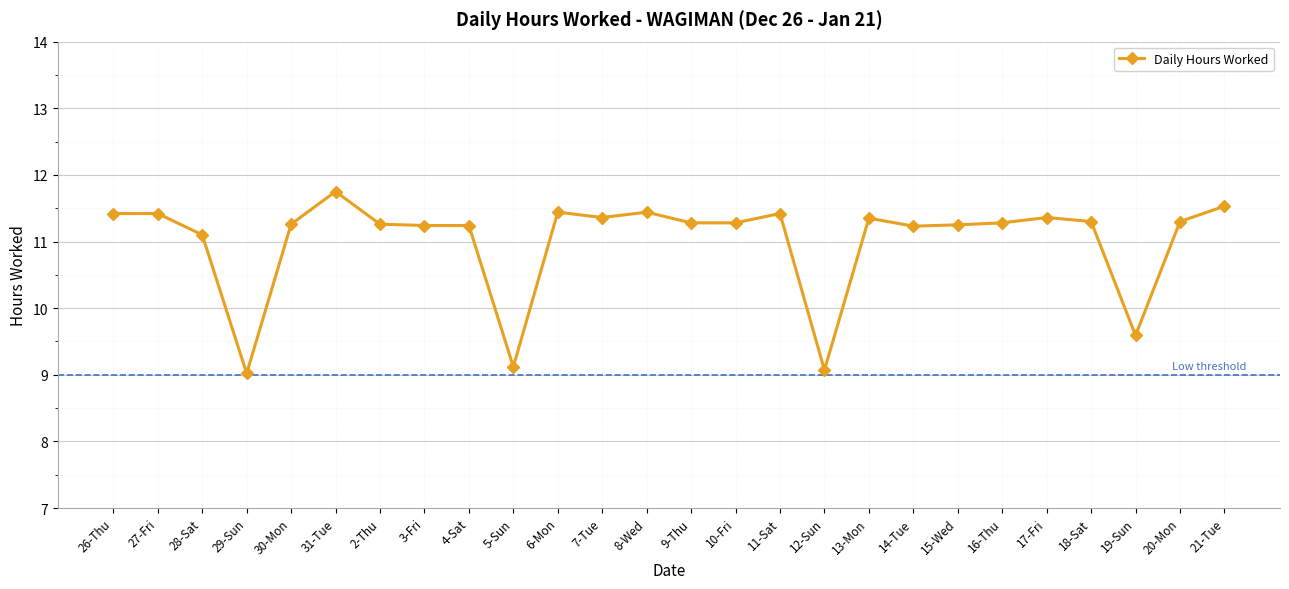

The chart shows a value of 11.3 at 16-Thu. True or false?

True